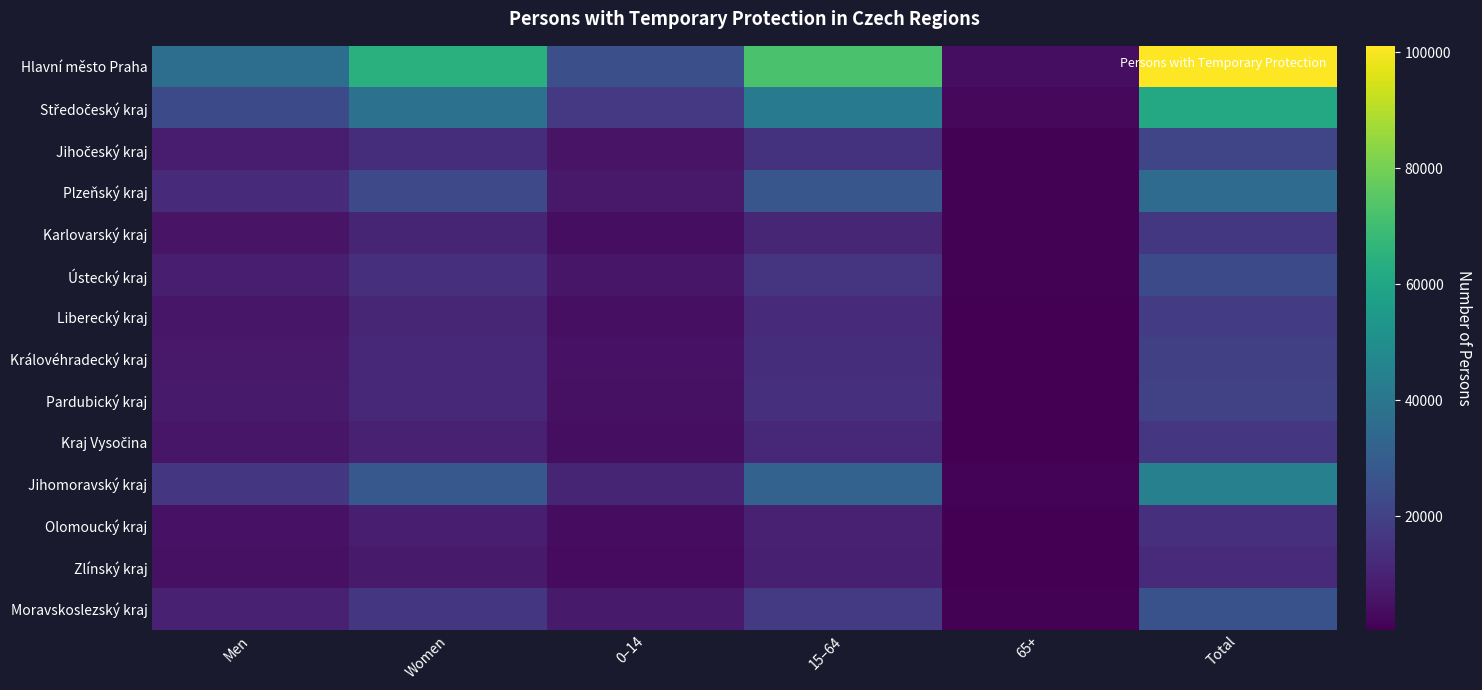

How many categories are shown in the chart?

6